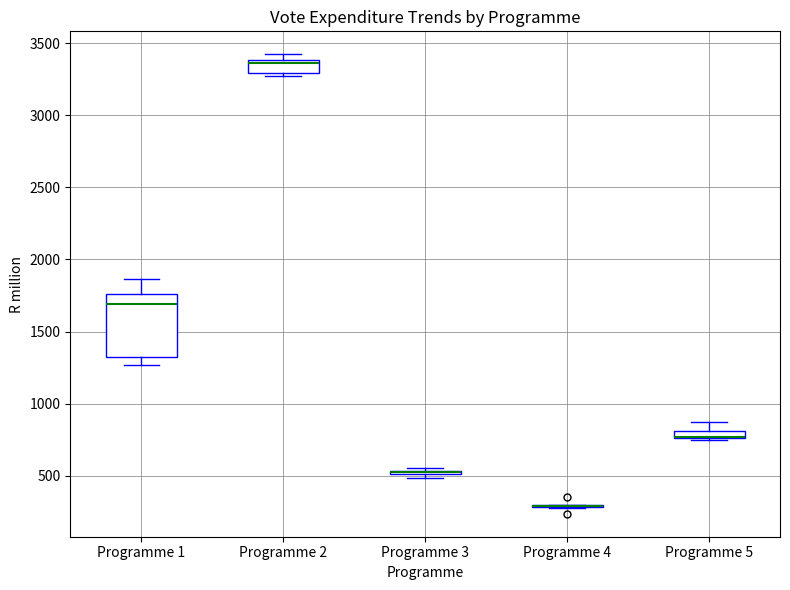

Comparing the boxes themselves (not the whiskers), which one is the tallest?

Programme 1